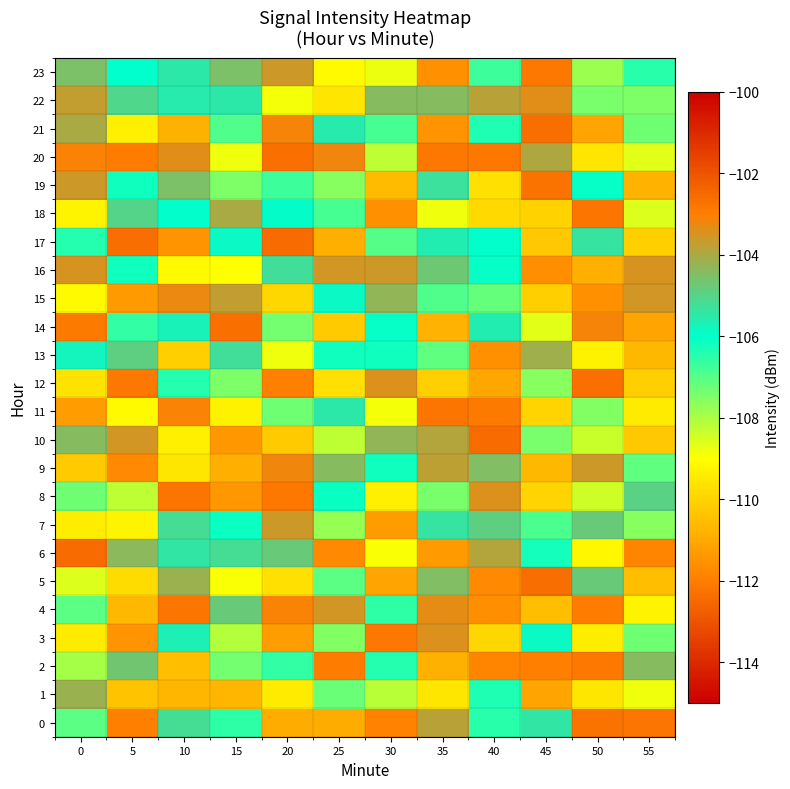

Which series has the largest range (max minus min)?

row_20